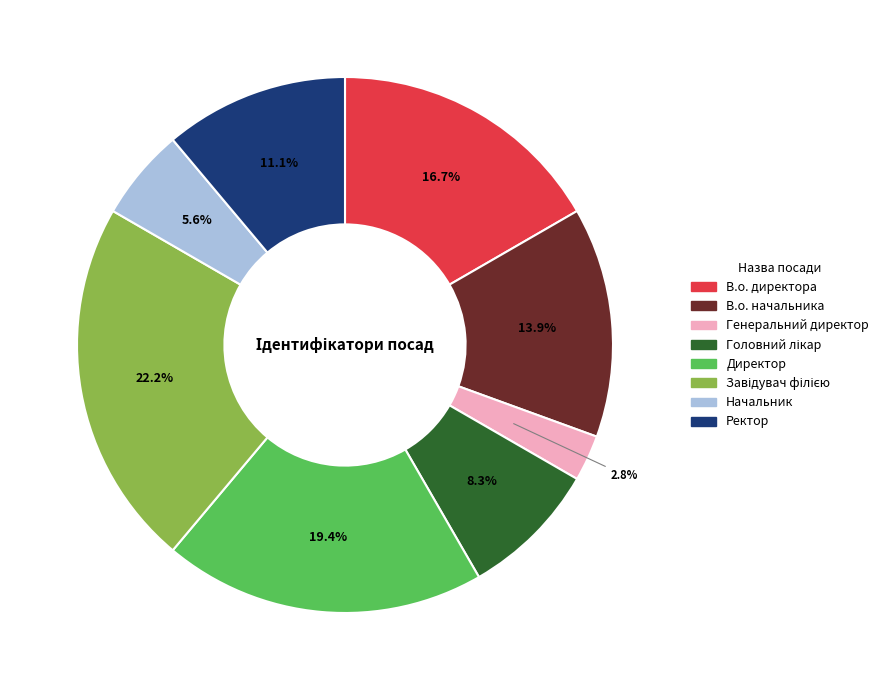

To the nearest percent, what is the average slice percentage?

12%